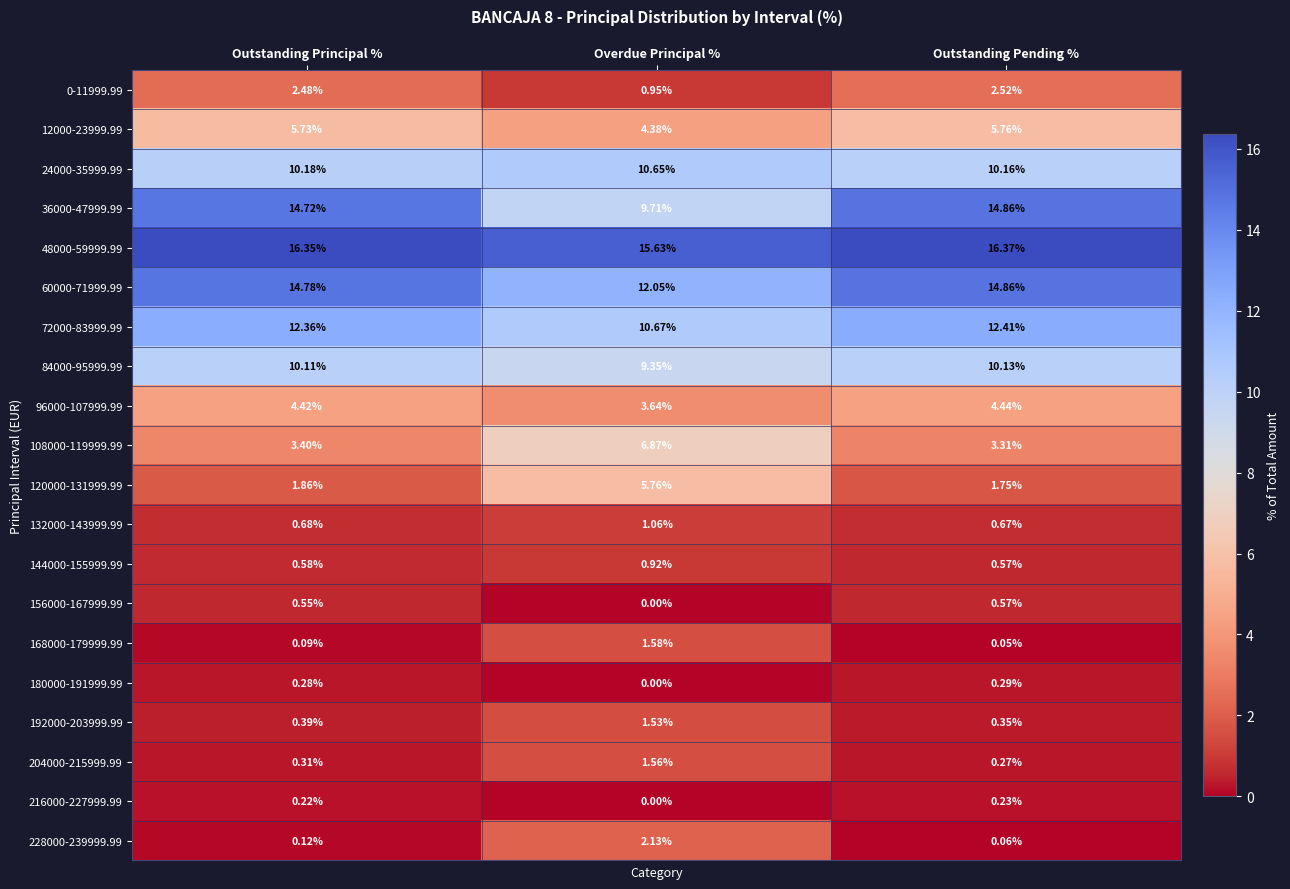

How many series are shown in this chart?

20